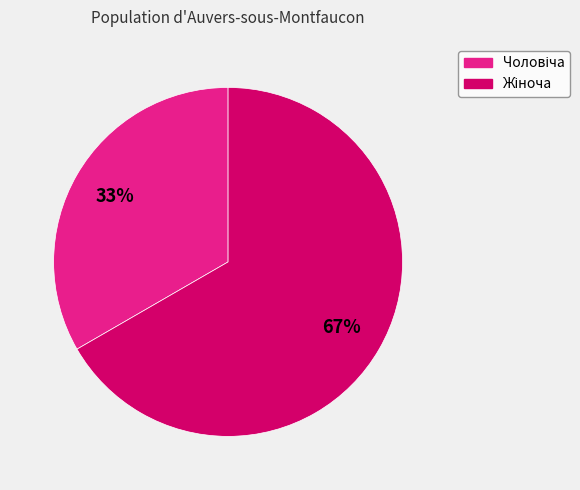

Is there any slice that represents more than half of the pie?

Yes